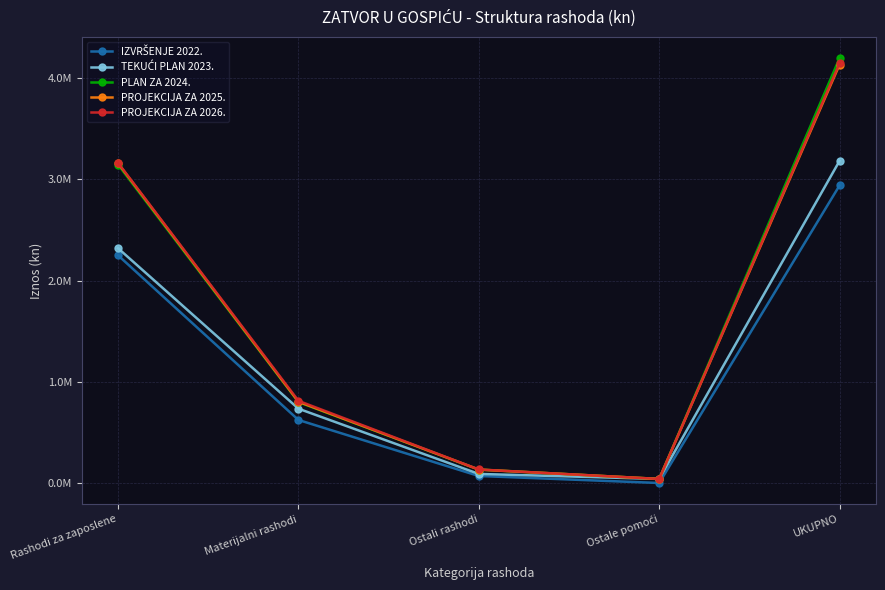

Does the chart have visible grid lines?

Yes